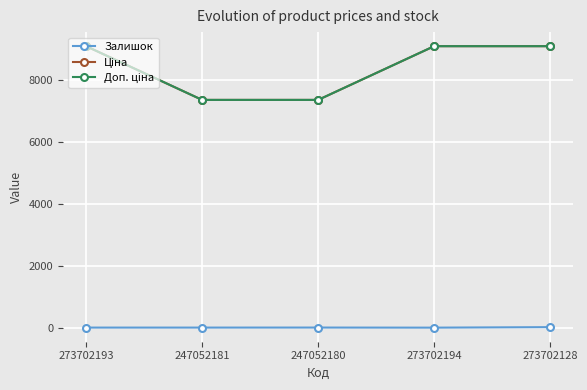

At which label does Ціна reach its minimum?

247052181